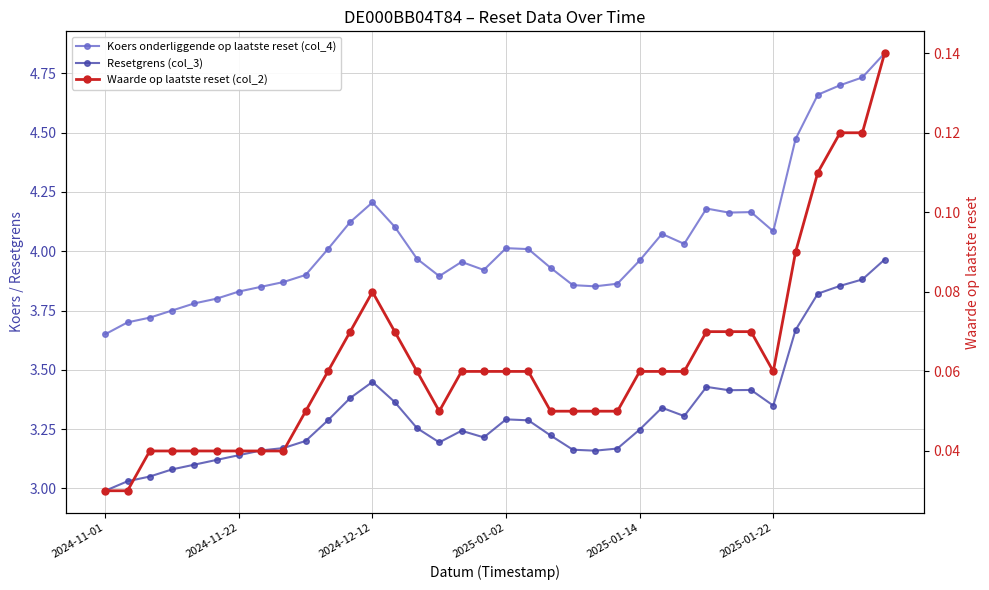

Count the Waarde op laatste reset (col_2) values in the range 0 to 1.

36